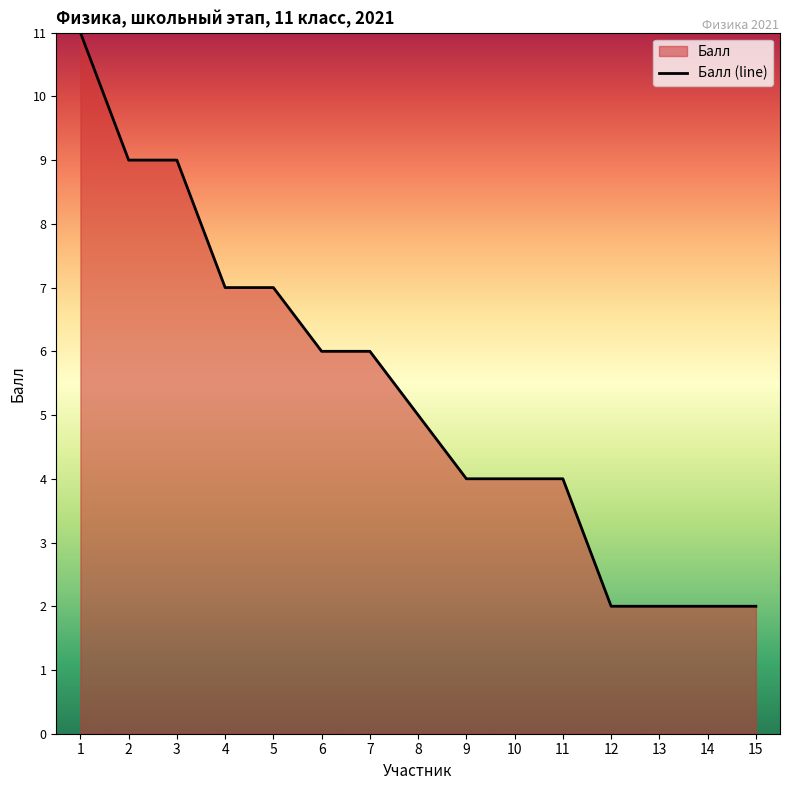

What is the ratio of the value at 1 to the value at 7?

1.8